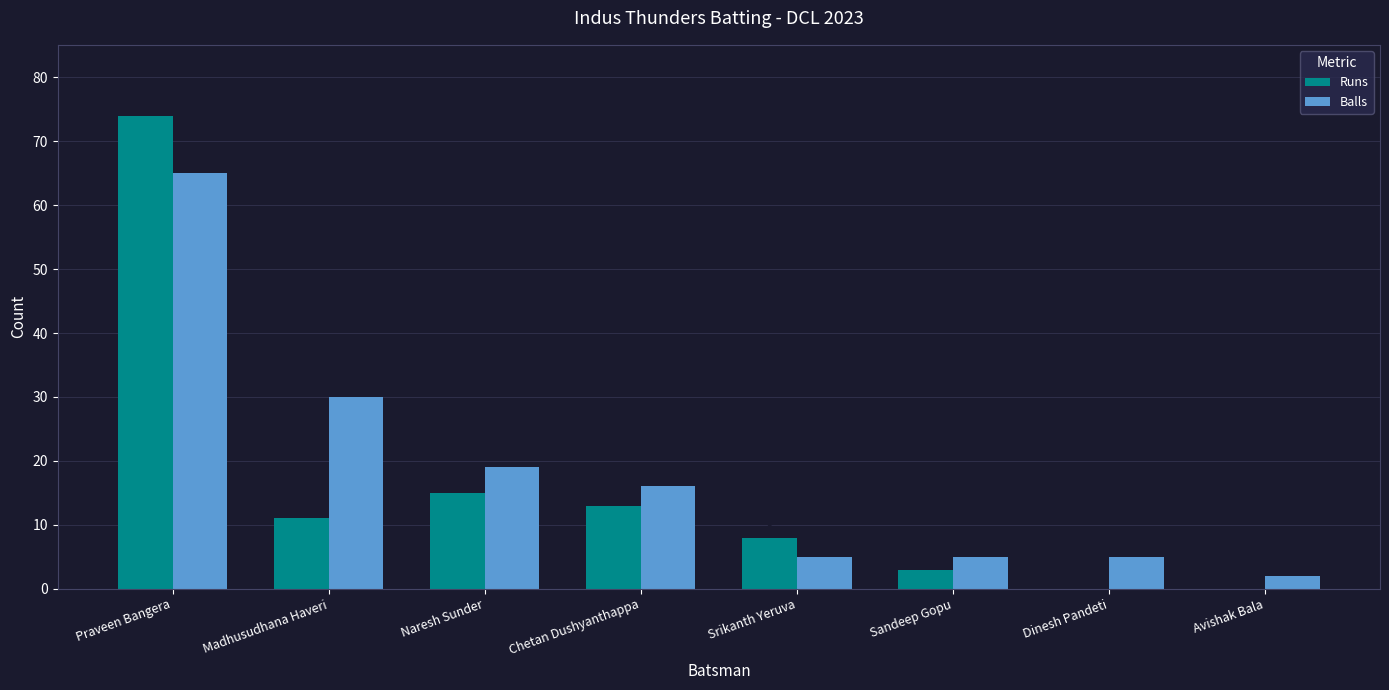

What is the average value of the Runs series?

16